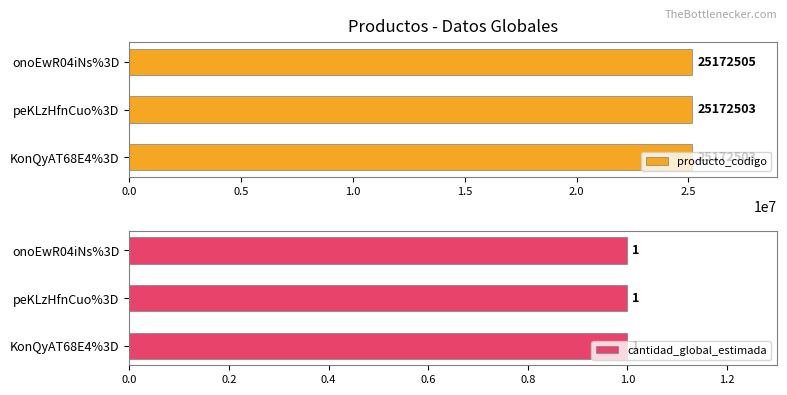

What is the label of the 1st bar from the right?

1.0